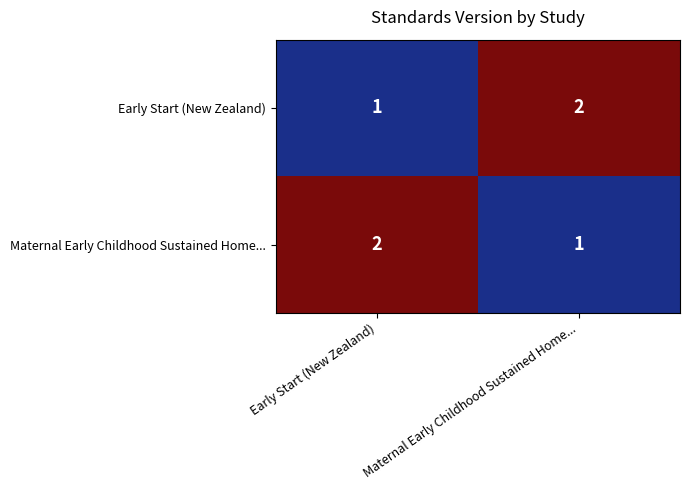

What is the total value across all series at Maternal Early Childhood Sustained Home...?

3